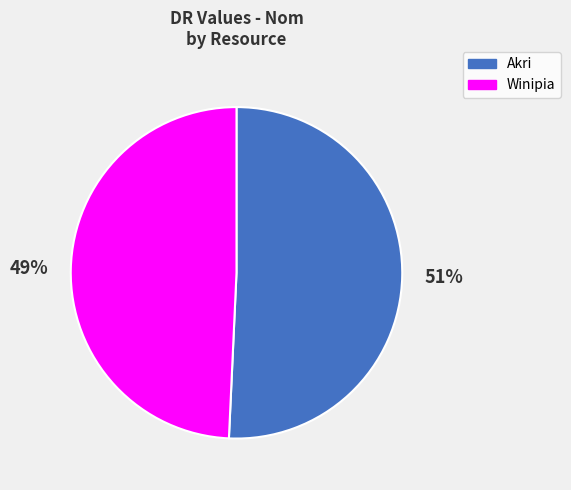

How many slices are in this pie chart?

2